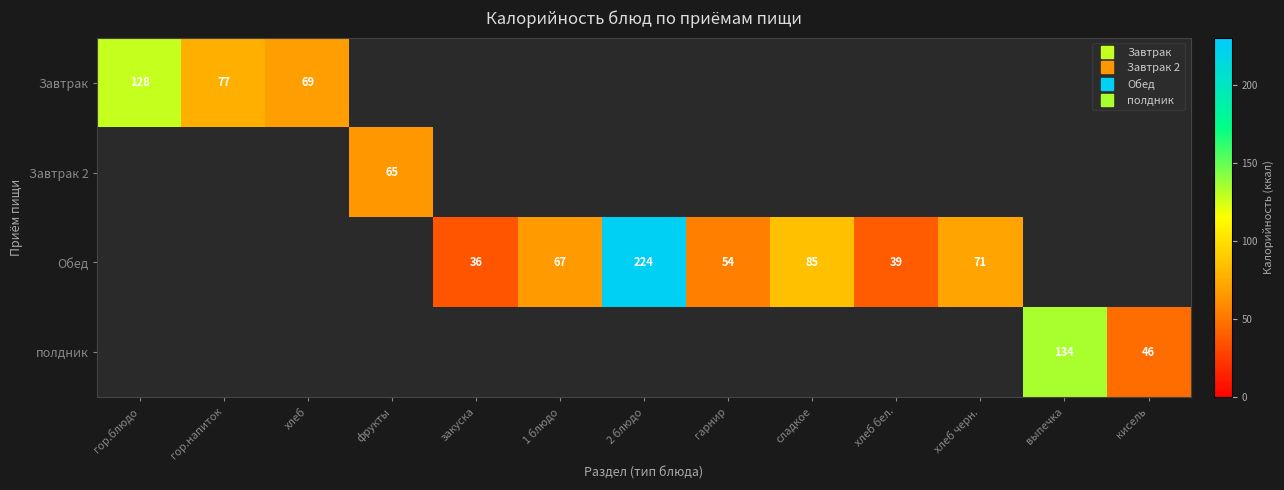

What is the minimum value for Завтрак?

69.0